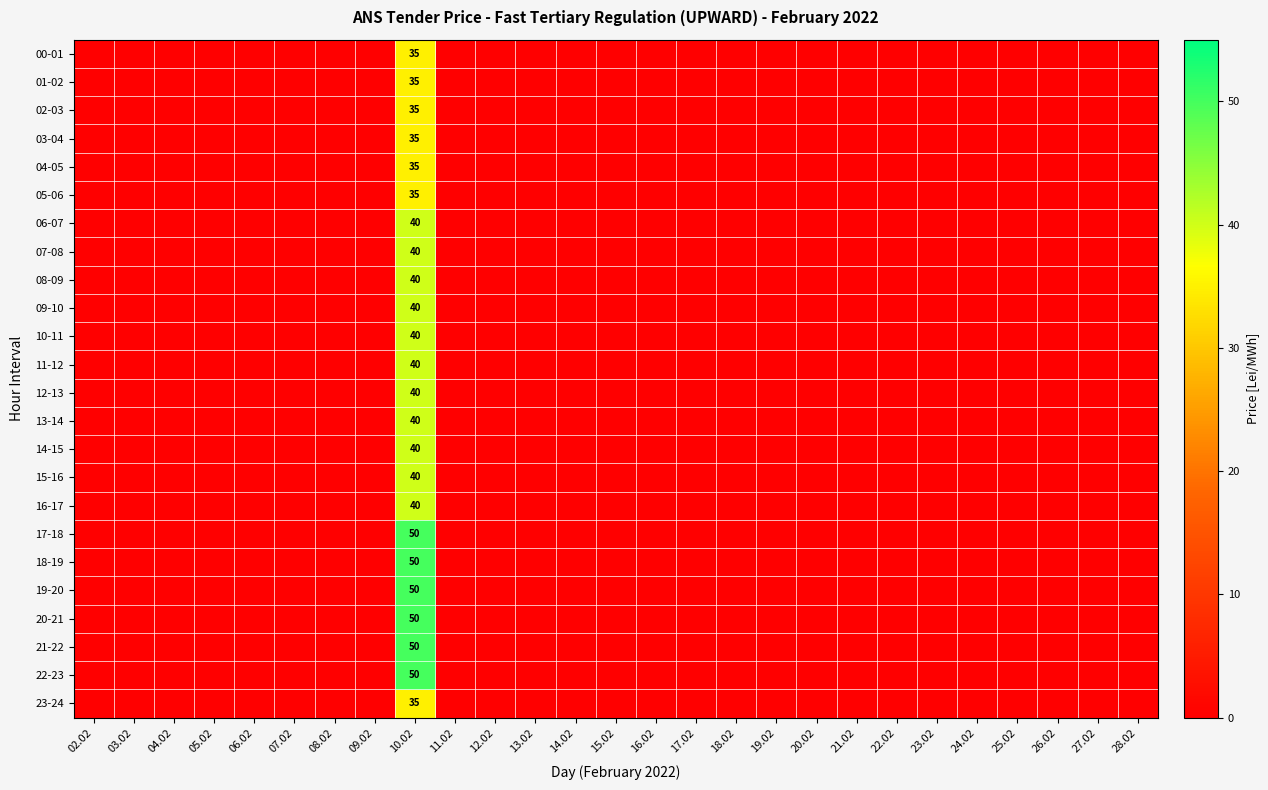

Is it true that 01-02 equals -17 at 21.02?

False